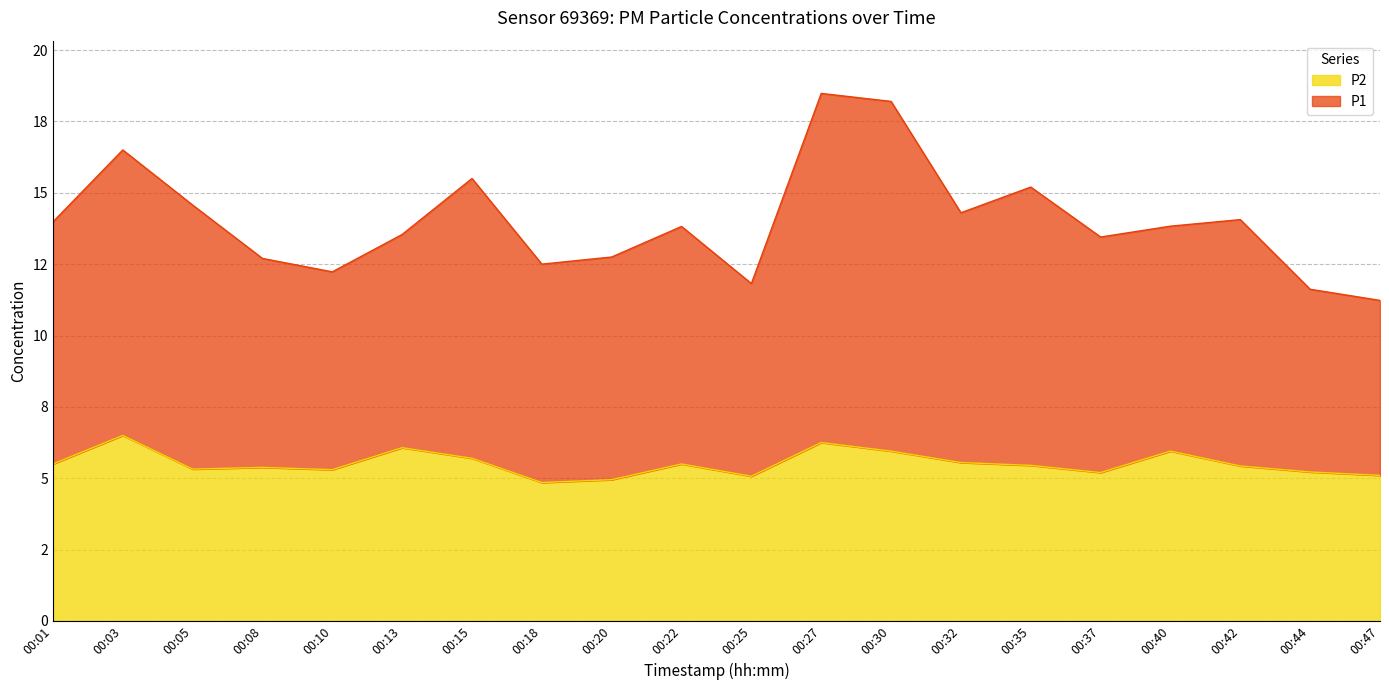

True or false: P1 and P2 cross at least once.

False